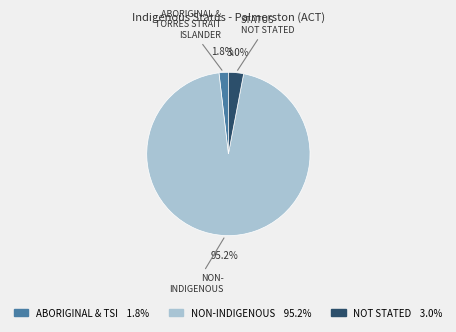

Is there any slice that represents more than half of the pie?

Yes